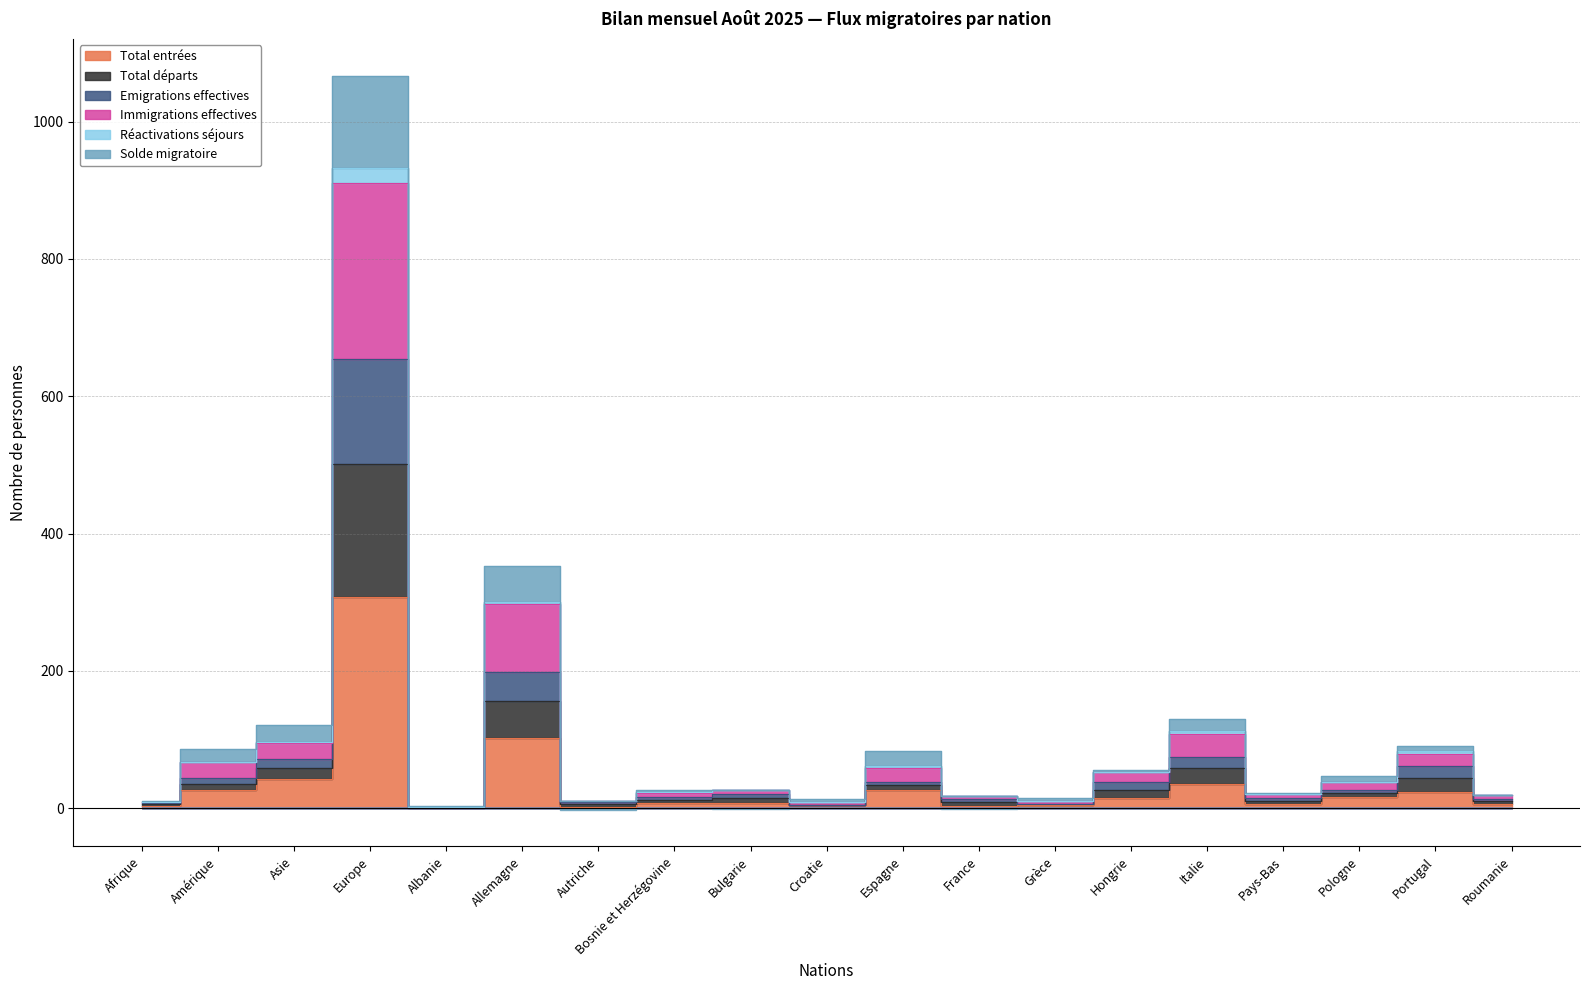

At which category is the sum across all series the highest?

Europe